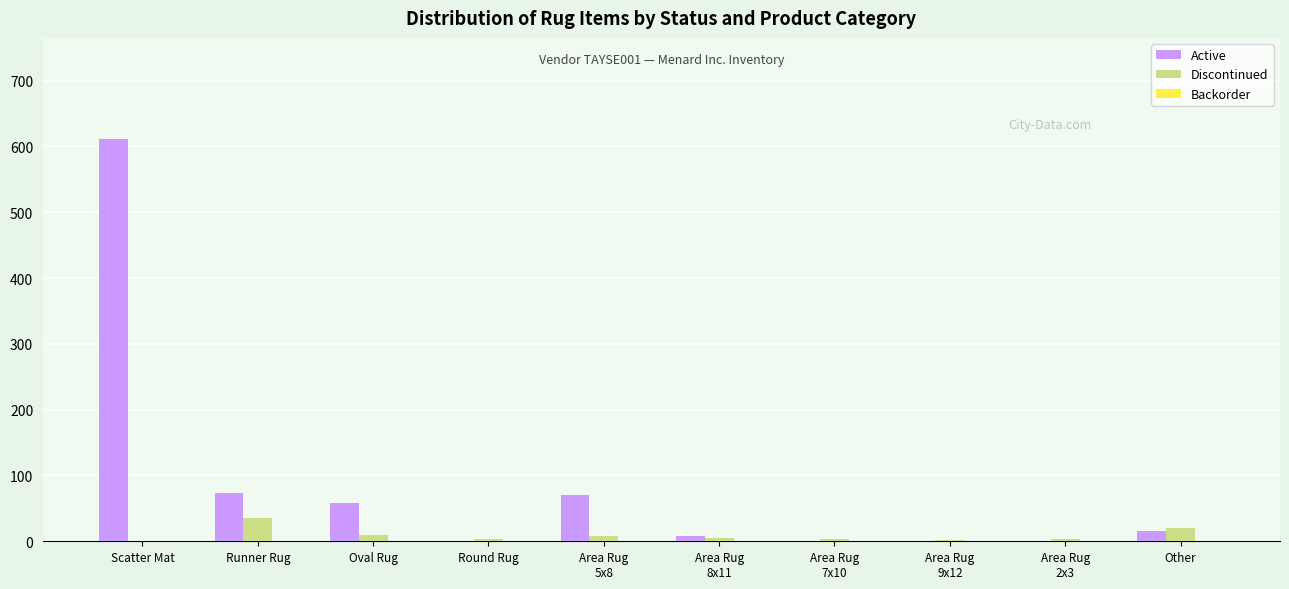

Is it true that Active equals 58 at Oval Rug?

True